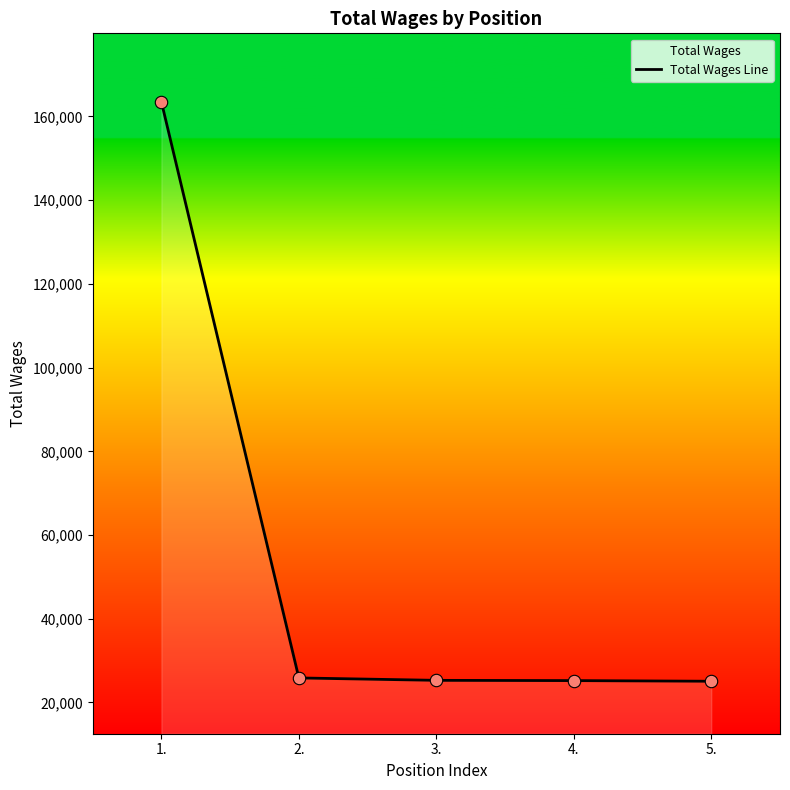

Which has a higher value, 2. or 4.?

2.